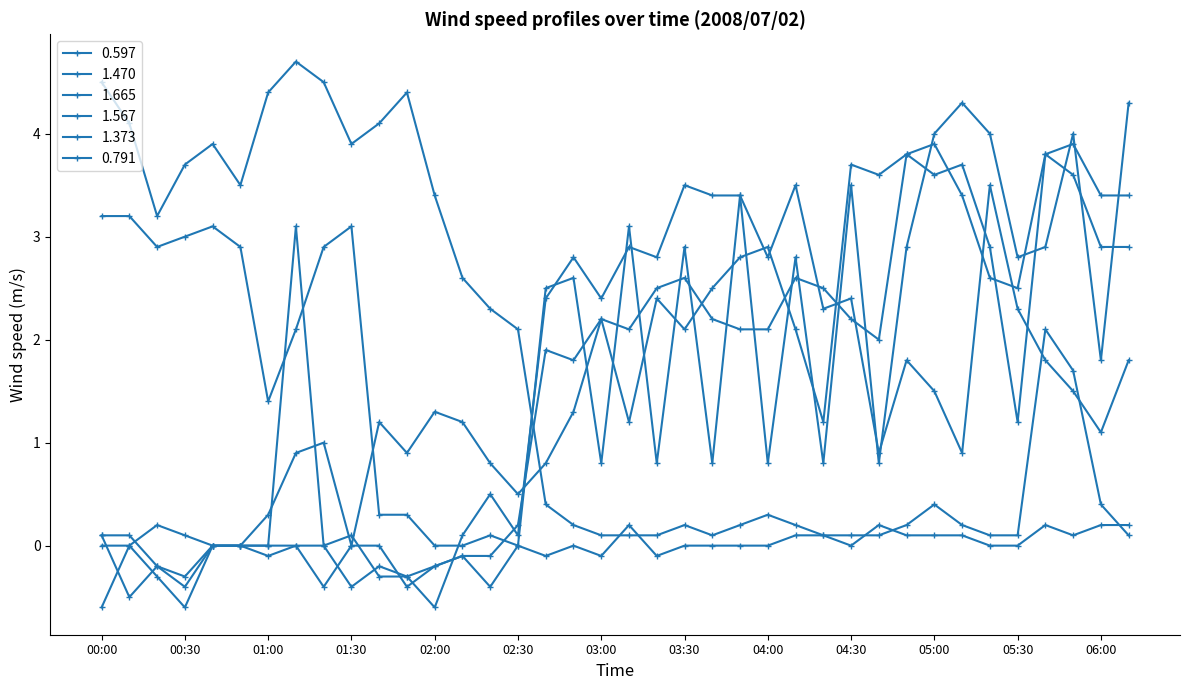

Is this an area chart (filled region under the line)?

No